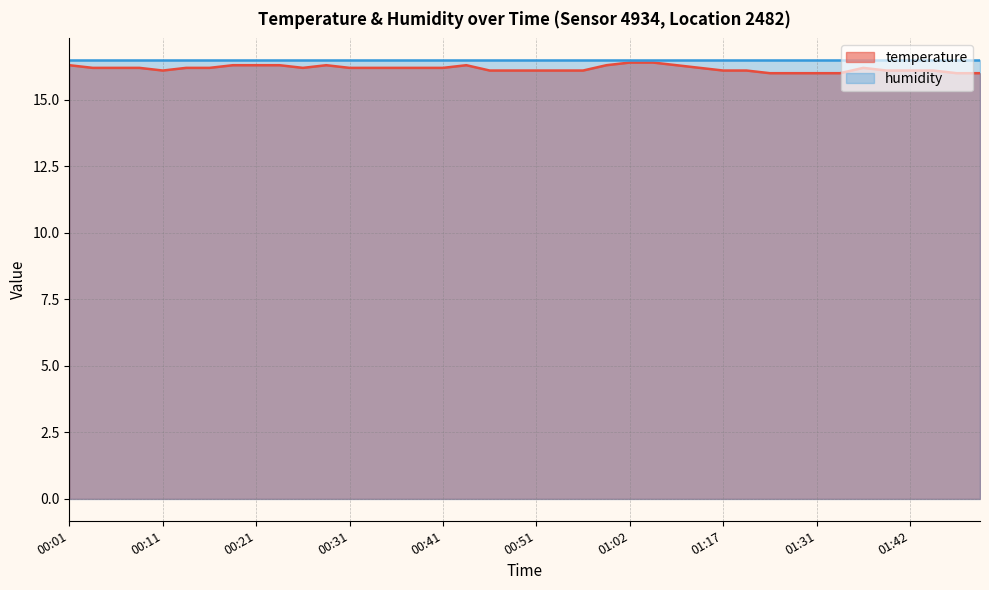

Which category has the lowest value across all series?

01:26